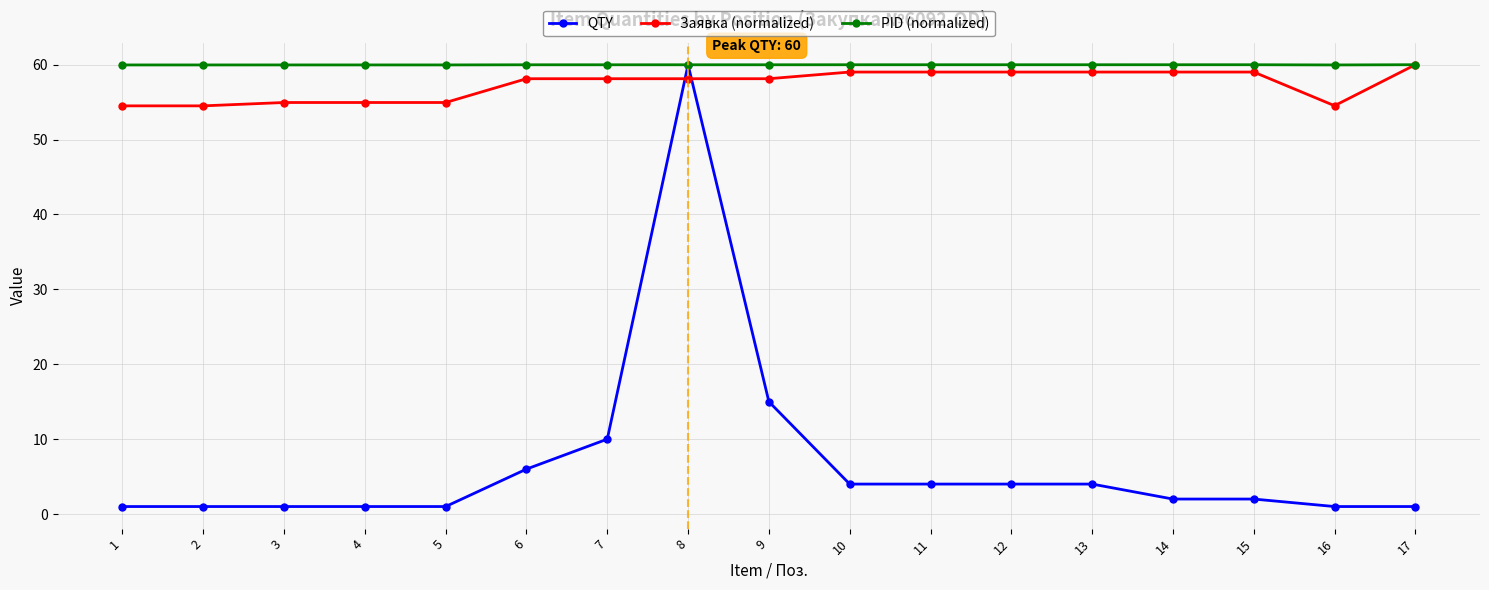

What is the value of the PID (normalized) point at the 11th from the left?

60.0